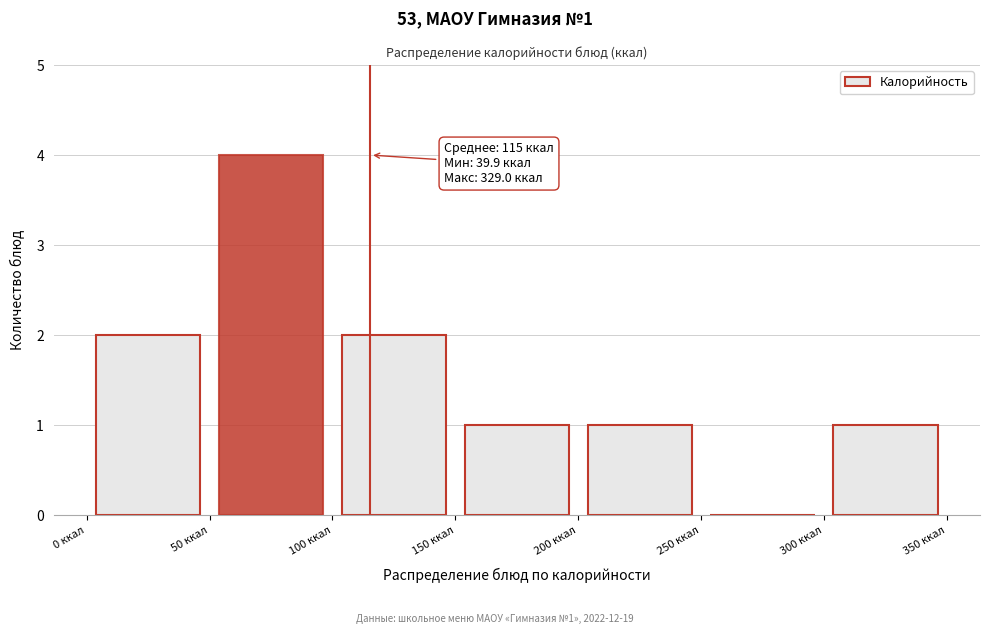

Over which range of the x-axis is the bar tallest?

50 to 100